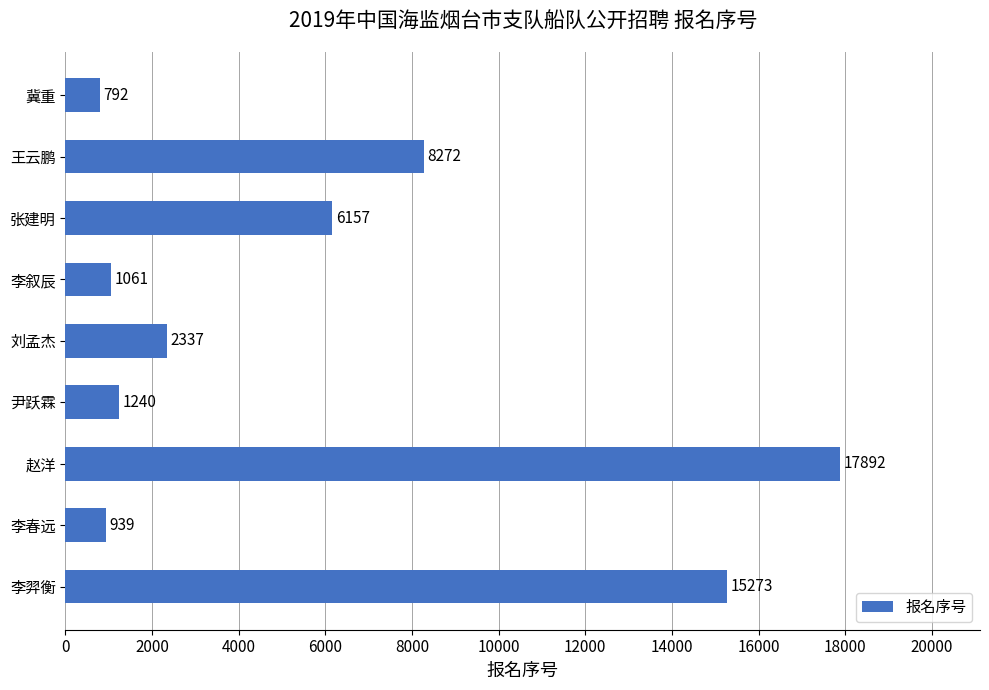

At which category does the chart reach its minimum across all series?

冀重